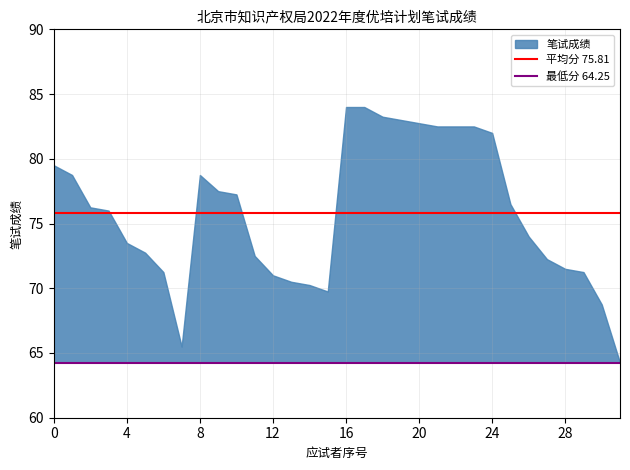

How many lines are shown in the chart?

1